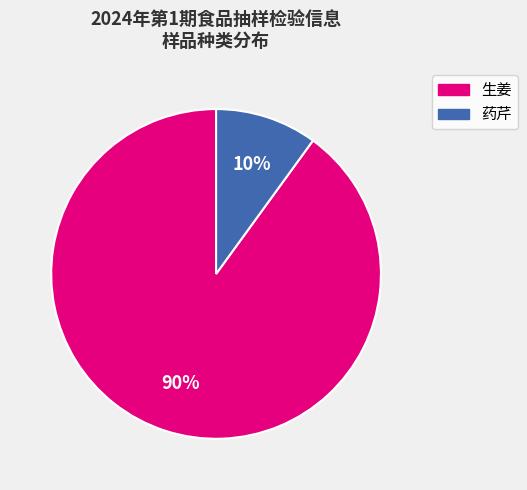

How many segments does this pie chart have?

2